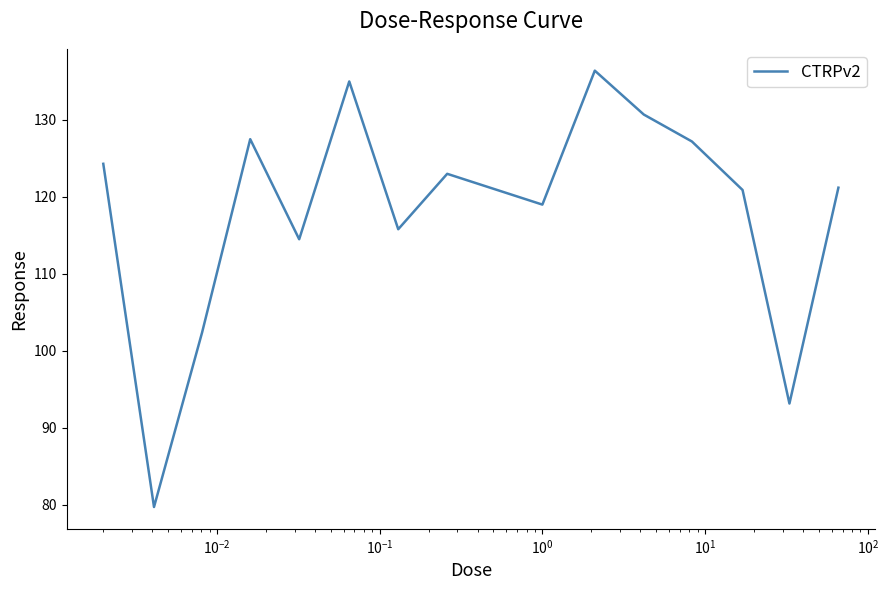

What is the greatest value displayed?

136.4